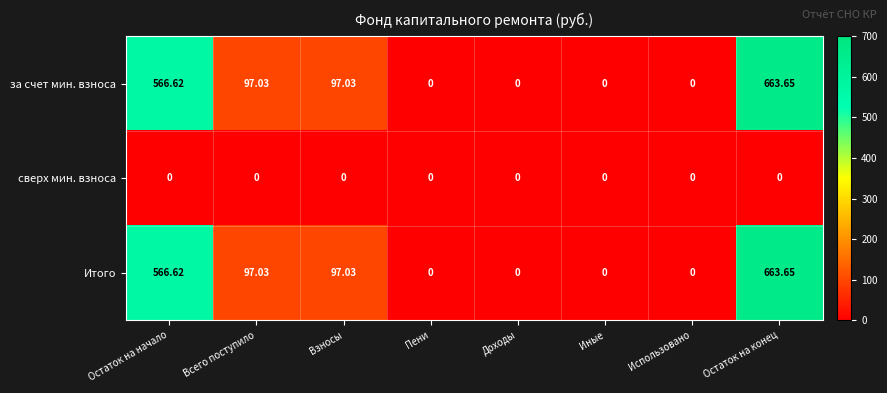

At which category does the chart reach its peak across all series?

Остаток на конец